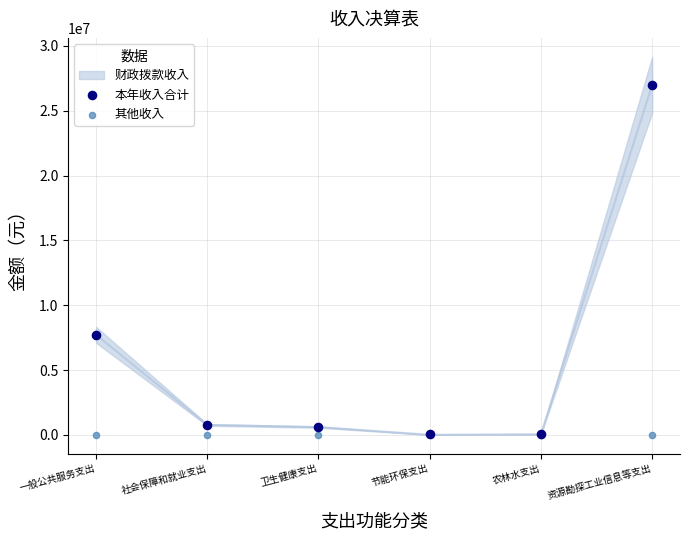

In the 本年收入合计 series, what Y value is closest to 13522202?

7723898.0